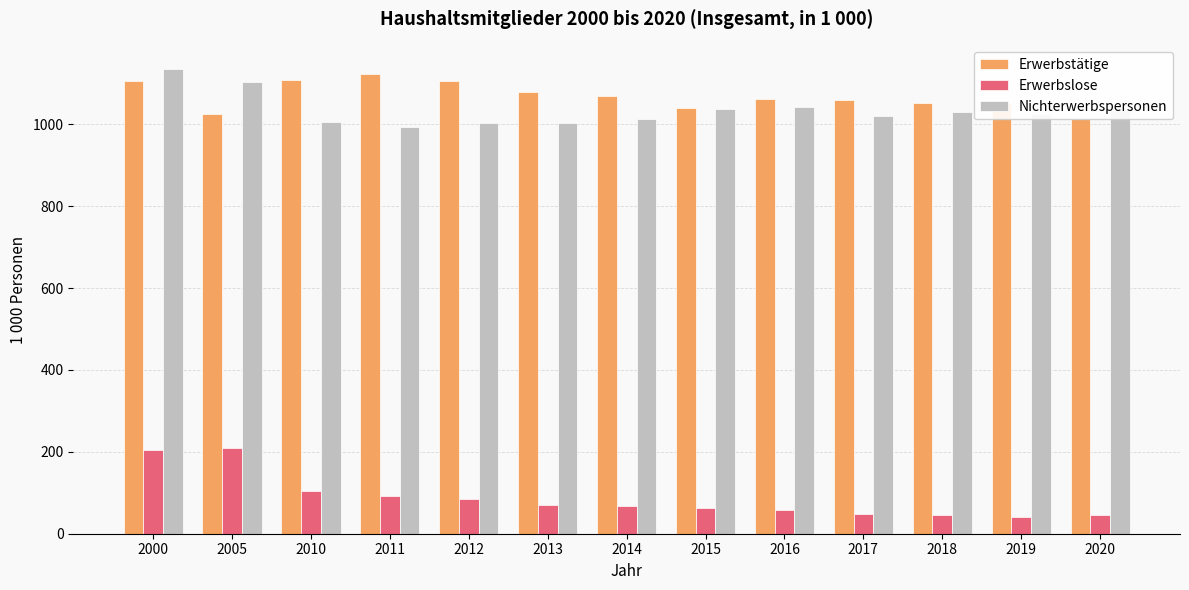

How many bars are there in each group?

3